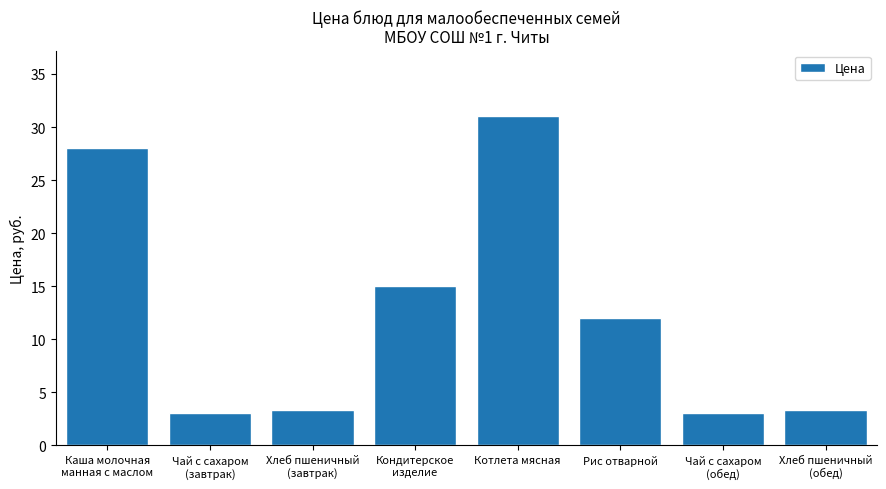

What is the label of the 3rd bar from the left?

Хлеб пшеничный
(завтрак)